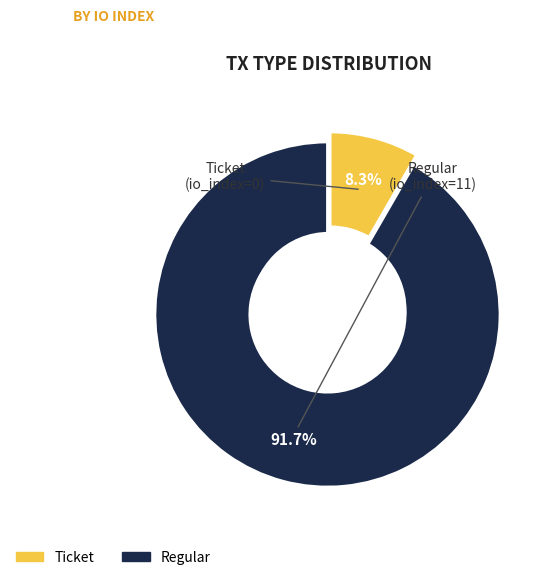

Does Regular (io_index=11) represent more than half of the total?

Yes